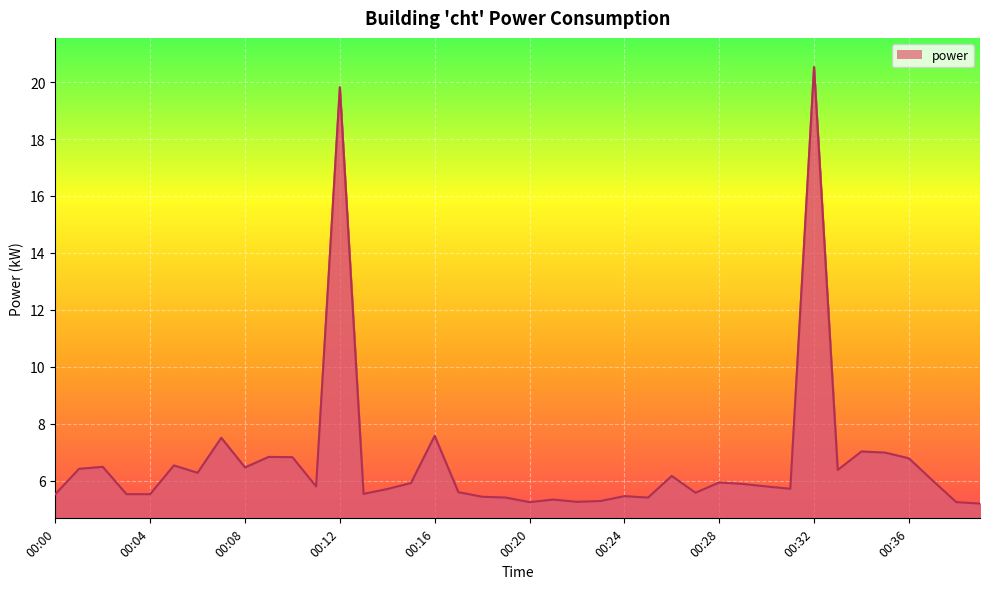

What is the greatest value displayed?

20.5